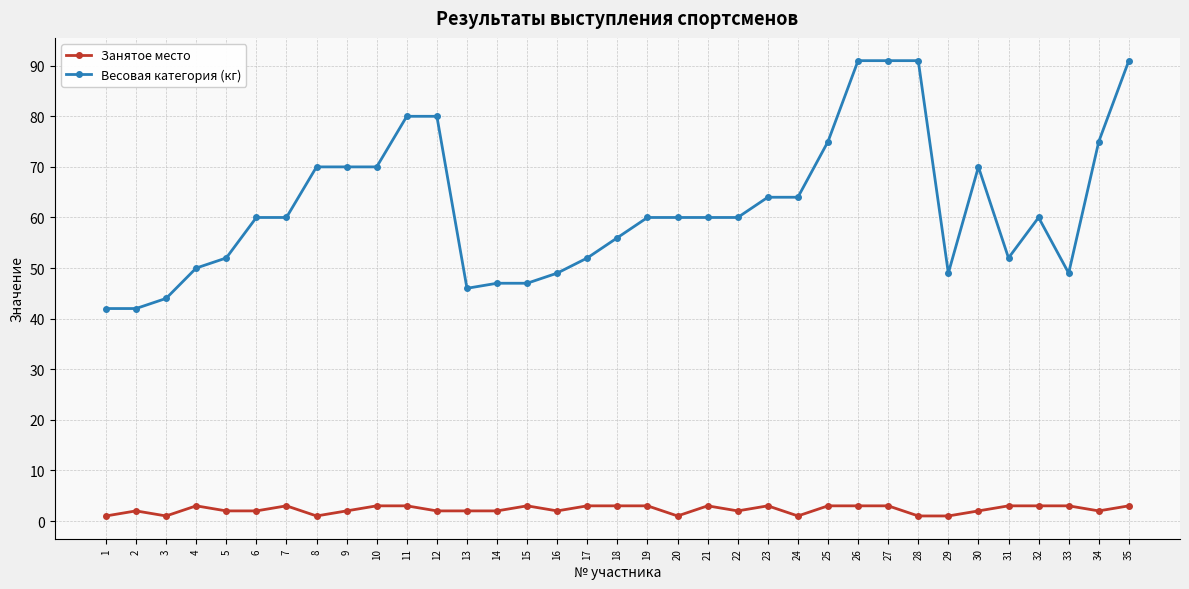

Count the number of data series in this chart.

2